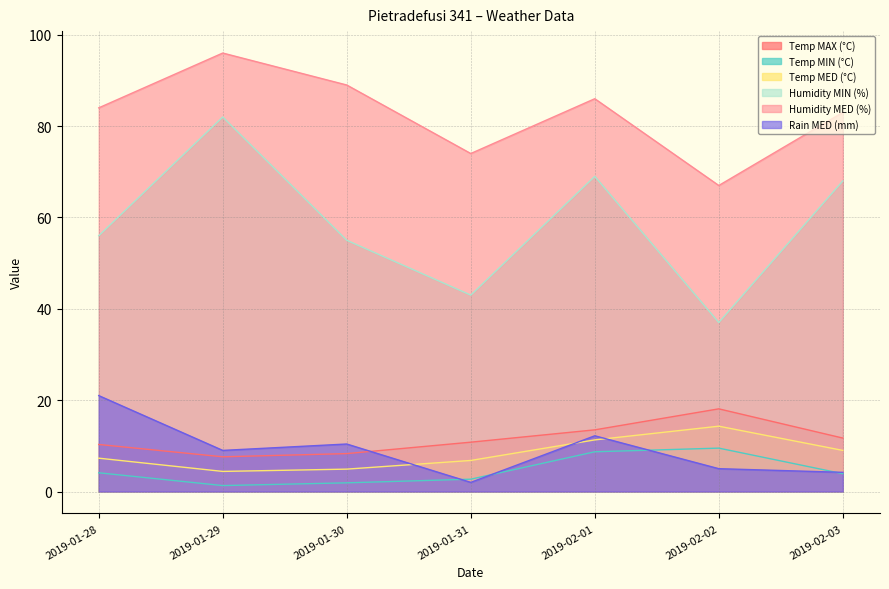

How many interior local valleys does the Temp MED (°C) series have?

1